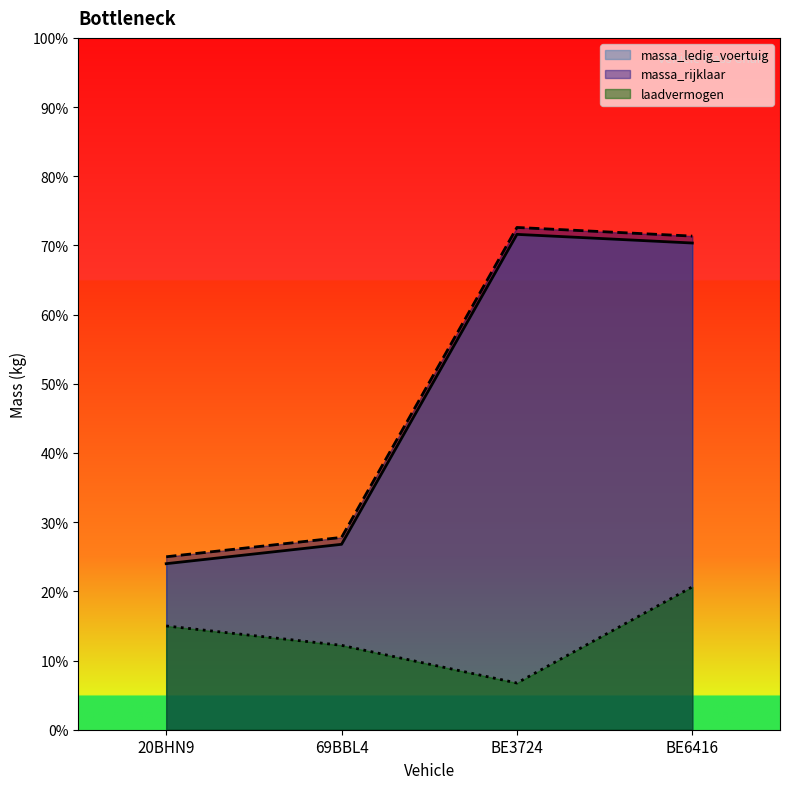

What position from the left is 69BBL4?

2